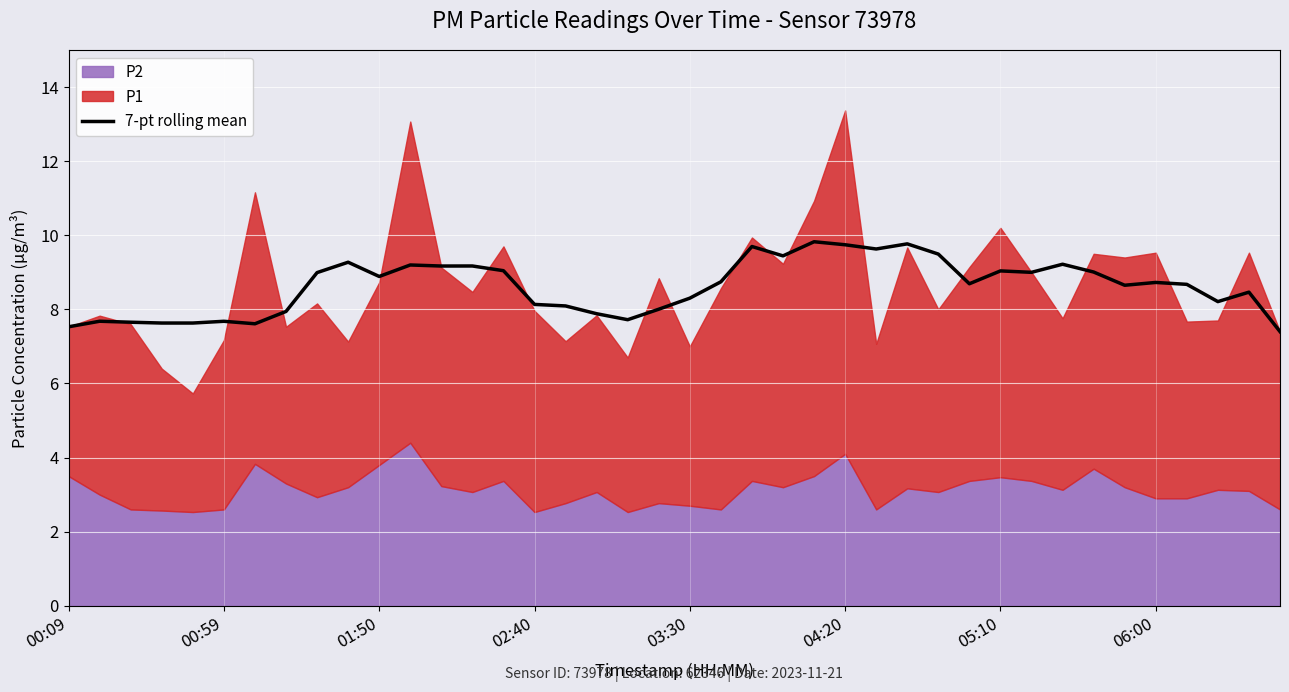

Reading right to left, what are all the values shown in this chart?

7.4	8.5	8.2	8.7	8.7	8.7	9.0	9.2	9.0	9.0	8.7	9.5	9.8	9.6	9.7	9.8	9.4	9.7	8.7	8.3	8.0	7.7	7.9	8.1	8.1	9.0	9.2	9.2	9.2	8.9	9.3	9.0	7.9	7.6	7.7	7.6	7.6	7.7	7.7	7.5